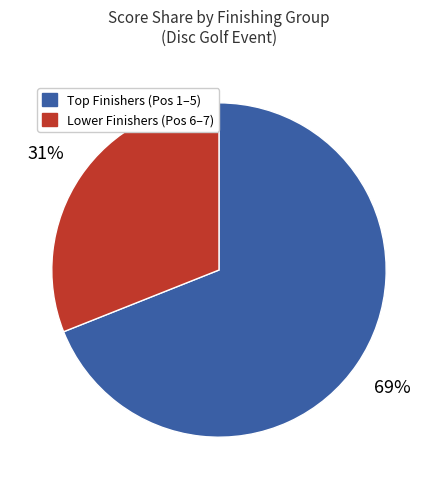

To the nearest percent, what percentage of the pie is Lower Finishers (Pos 6–7)?

31%